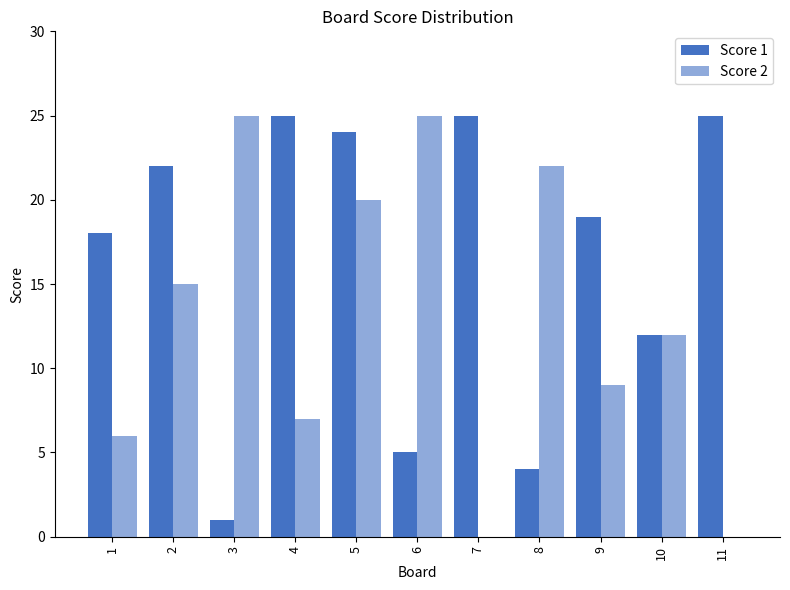

Between 6 and 7, which series saw the biggest shift?

Score 2